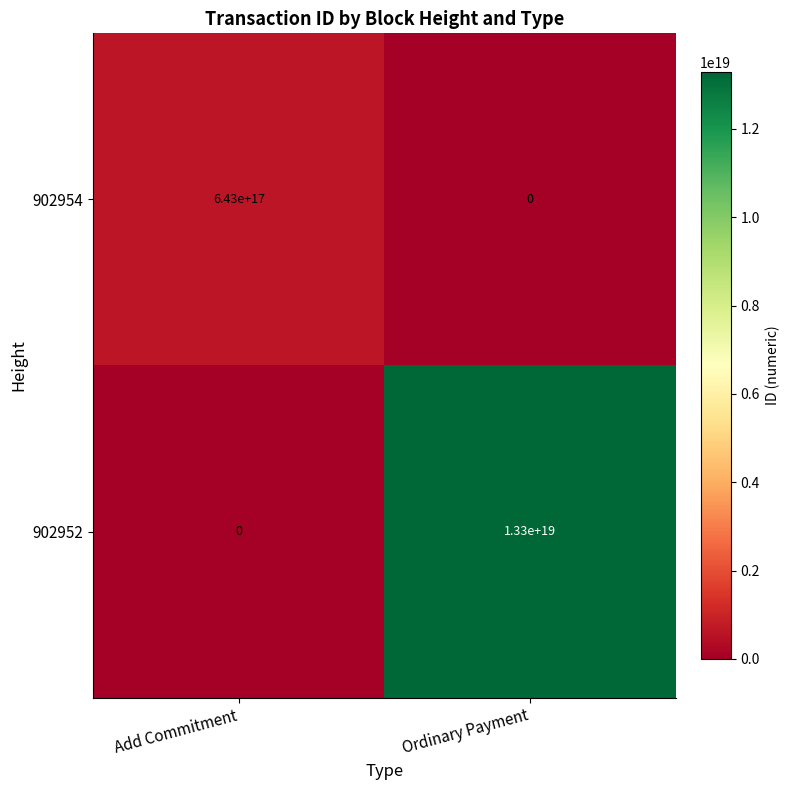

Between Add Commitment and Ordinary Payment, which series saw the biggest shift?

902952